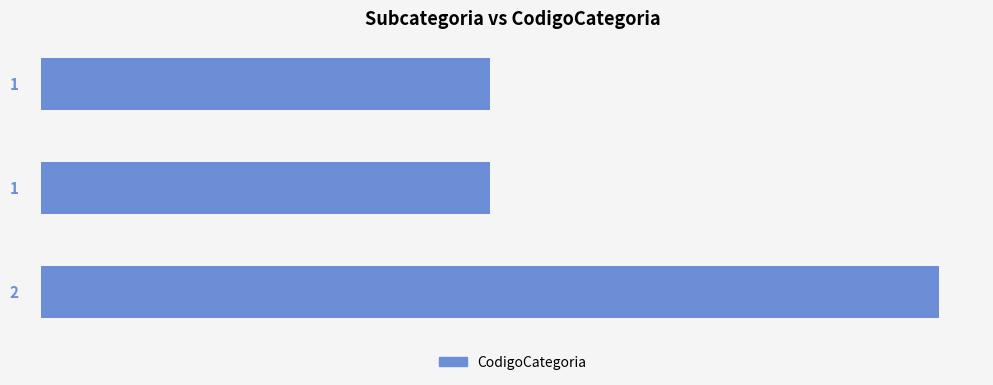

What is the change in value from Hoja to Simples Carnosas?

+1